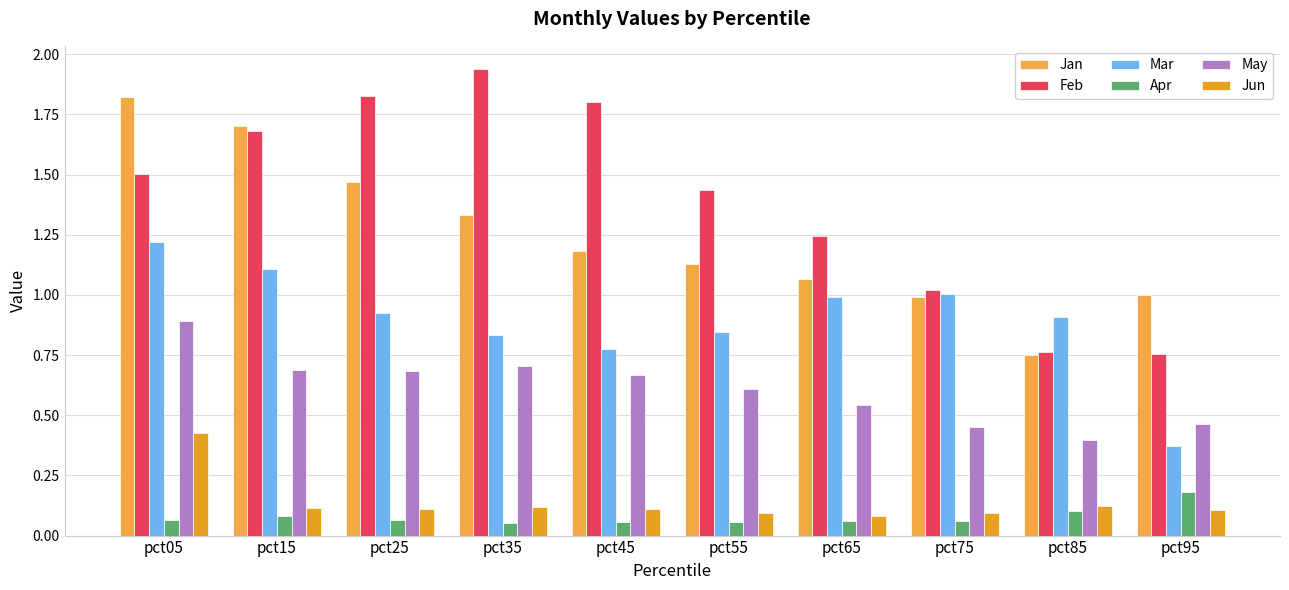

Count the number of categories in the chart.

10